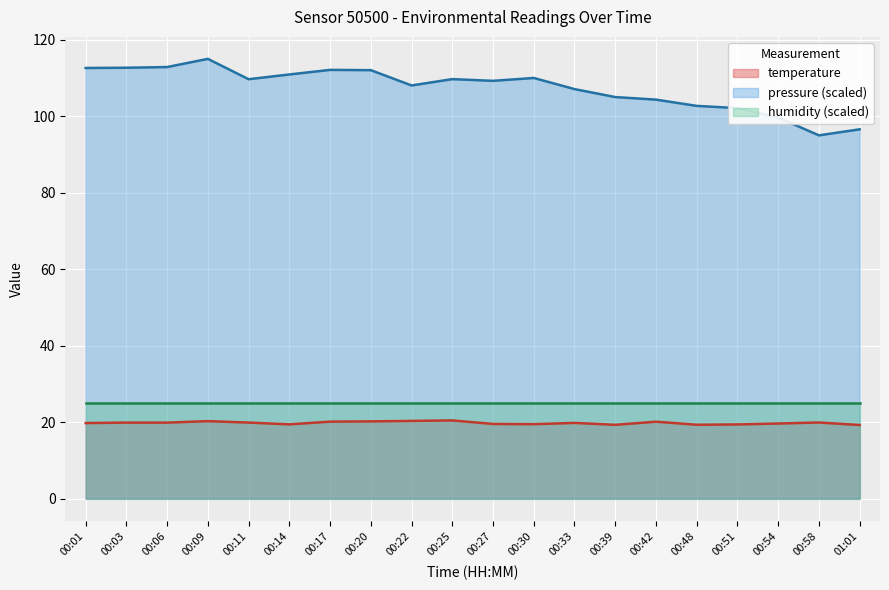

Rank the series at 00:03 from lowest to highest value.

temperature, humidity (scaled), pressure (scaled)